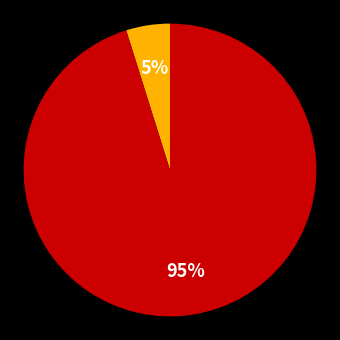

To the nearest percent, what is the difference between the largest and smallest slice percentages?

90%